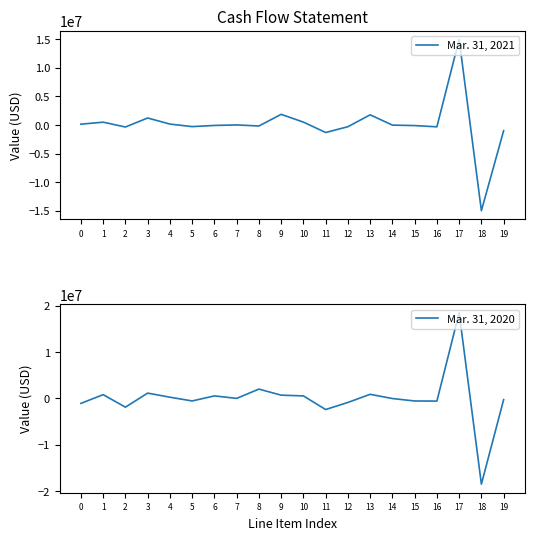

Reading right to left, what are all the values shown in this chart?

Mar. 31, 2021: -995277	-15000000	15000000	-318341	-98883	-19458	1785549	-299937	-1311123	507102	1868350	-171584	13833	-76300	-280020	162960	1227607	-350749	495410	144661
Mar. 31, 2020: -260735	-18500000	18500000	-571161	-548435	-22726	888539	-865109	-2394824	545256	706102	2014438	11333	548261	-543006	264574	1152062	-1883418	818273	-1065145